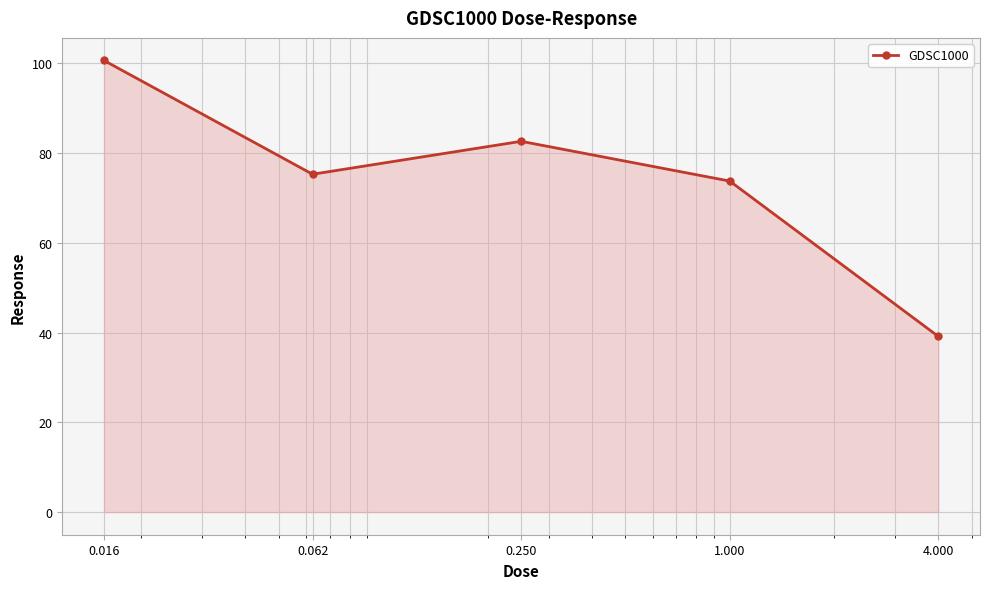

How many interior local valleys (lower than both neighbors) does the data have?

1